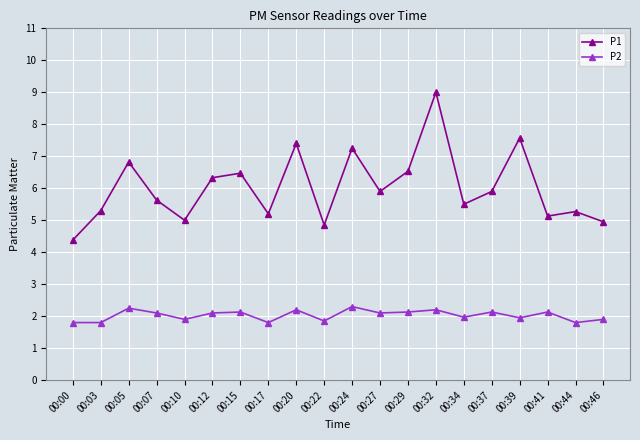

In P1, how many points are lower than both neighbors (excluding endpoints)?

6